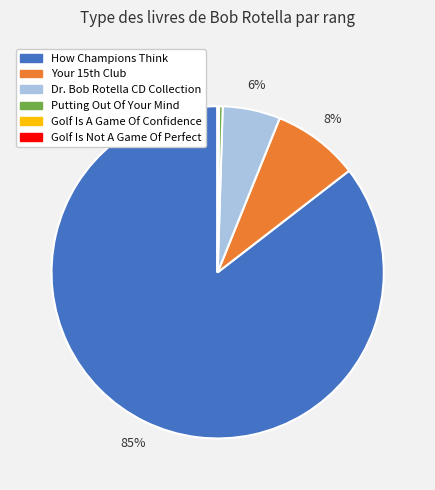

Is it true that How Champions Think is 78% of the pie?

False